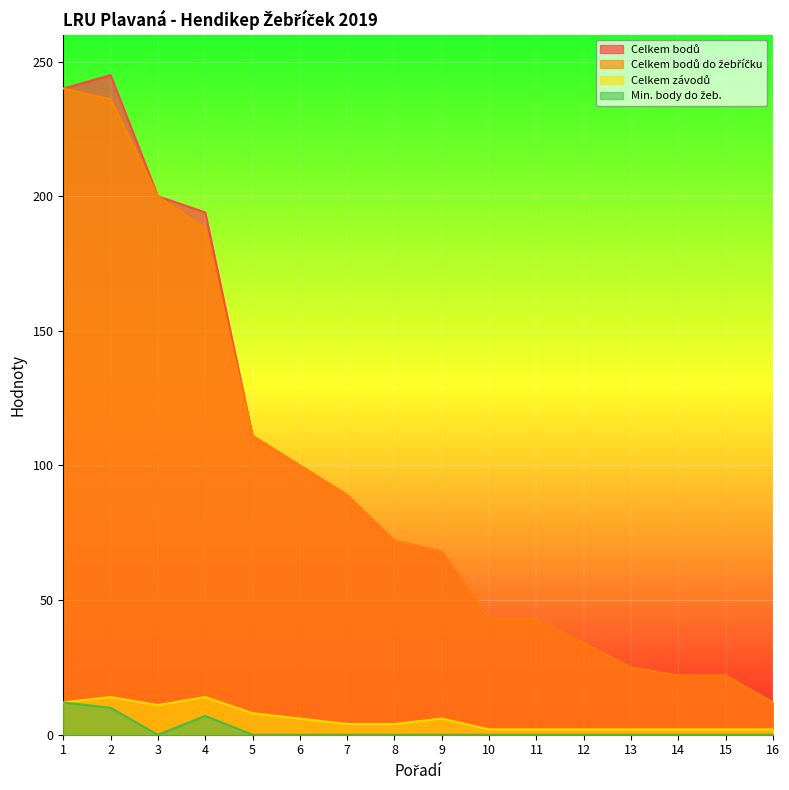

Between 4 and 5, which series saw the biggest shift?

Celkem bodů